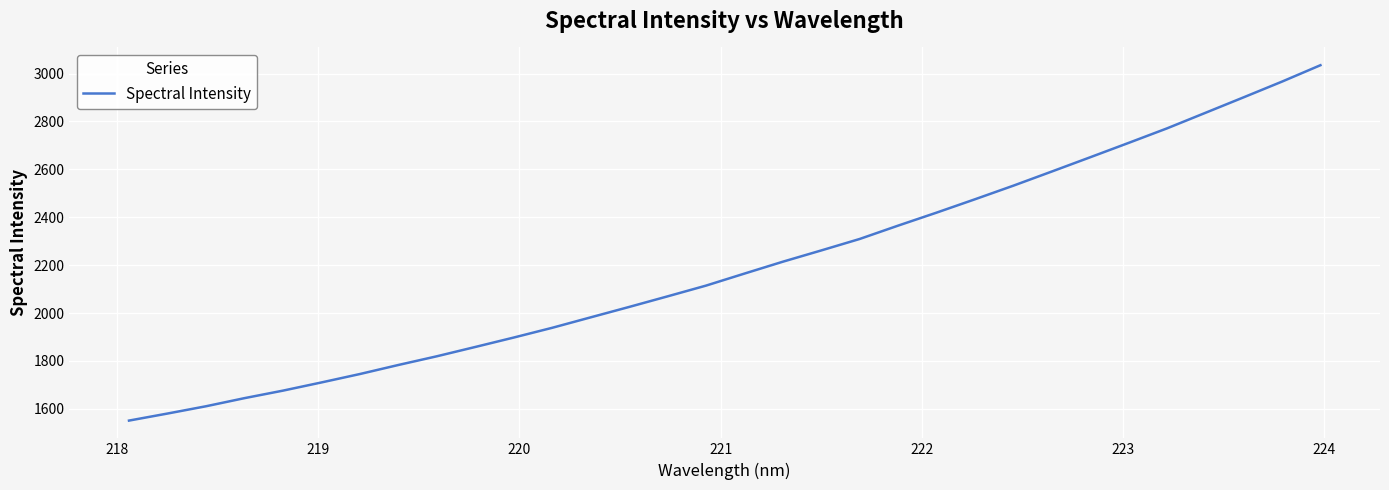

What is the difference between the maximum and minimum values?

1483.8